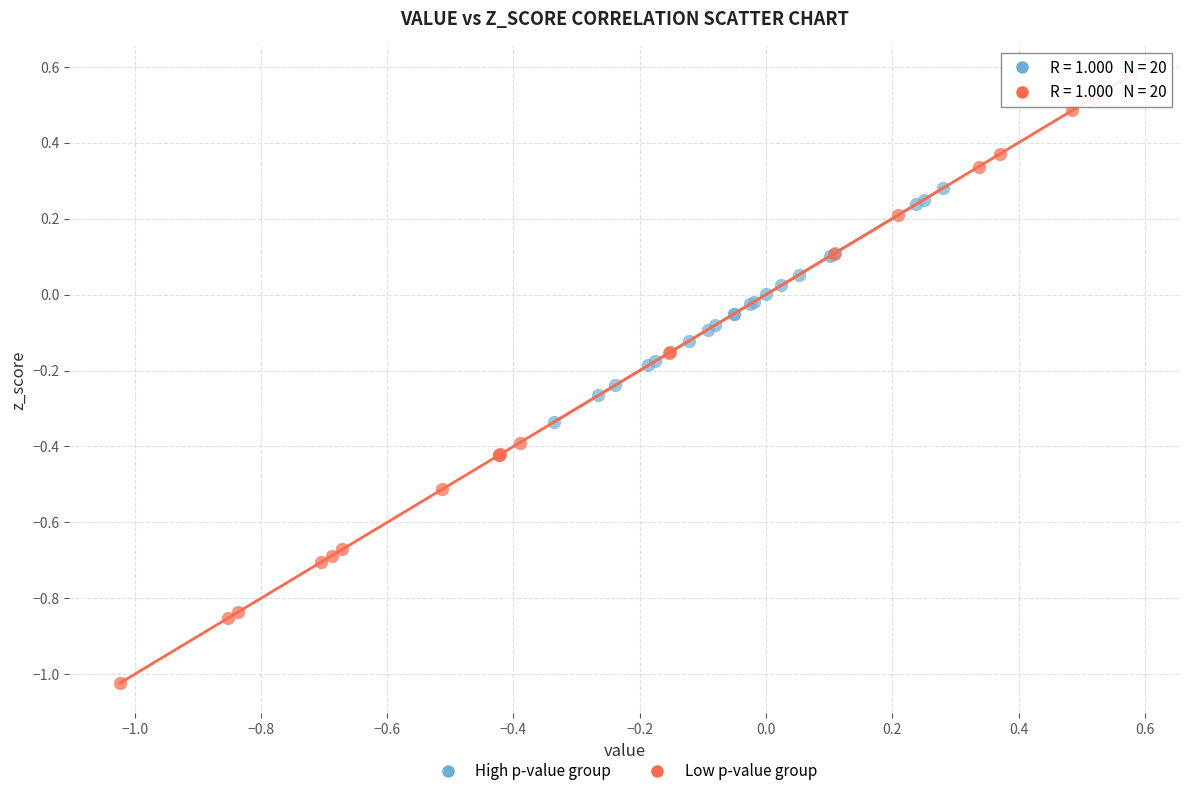

Which series has the largest Y range (max minus min)?

Low p-value group